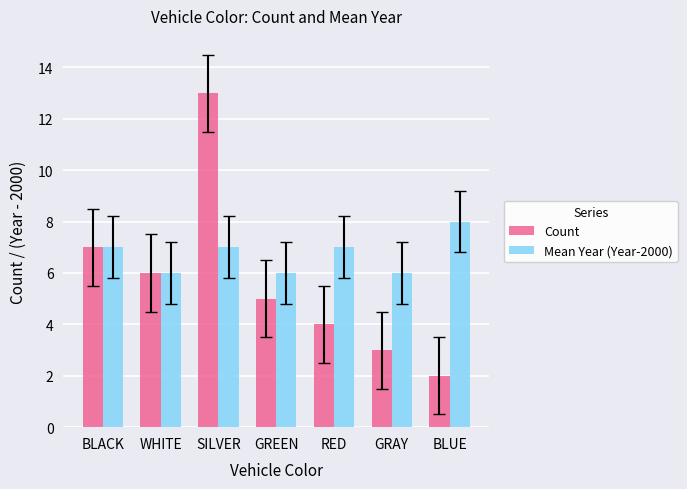

Is the value of Count at SILVER greater than the value of Mean Year (Year-2000) at GRAY?

Yes